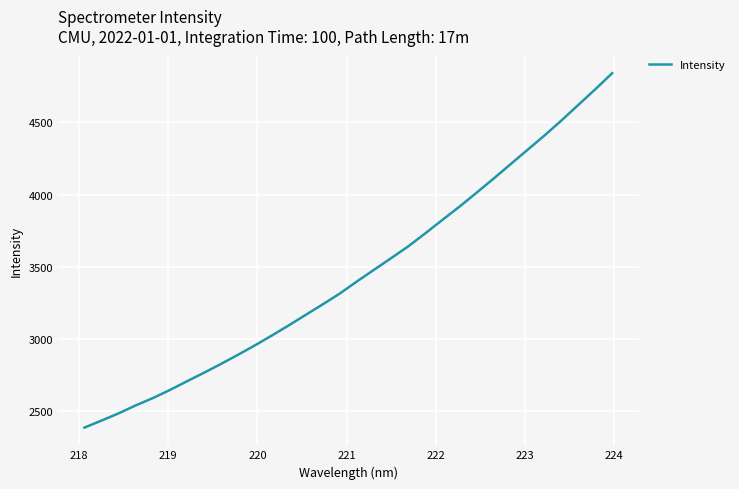

What is the difference between the maximum and minimum values?

2452.8